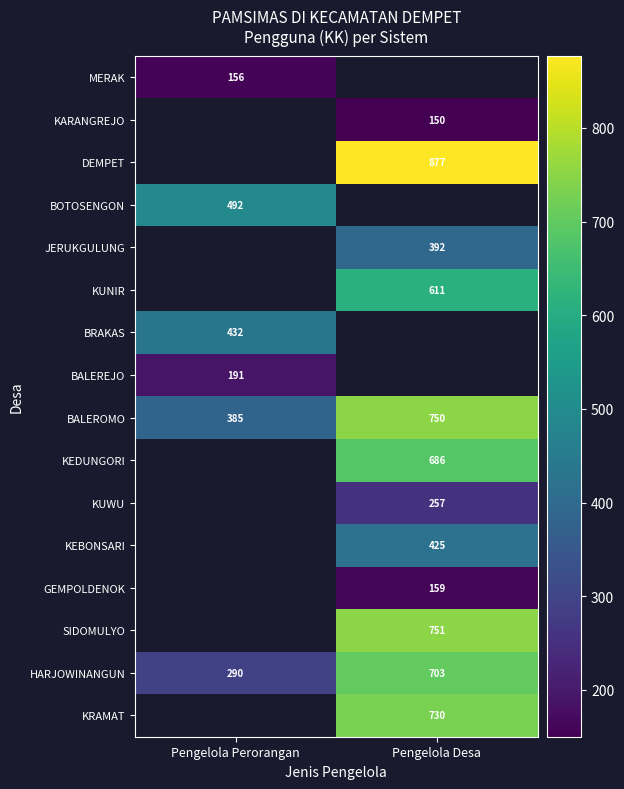

The JERUKGULUNG series shows 621.9 at Pengelola Desa. True or false?

False